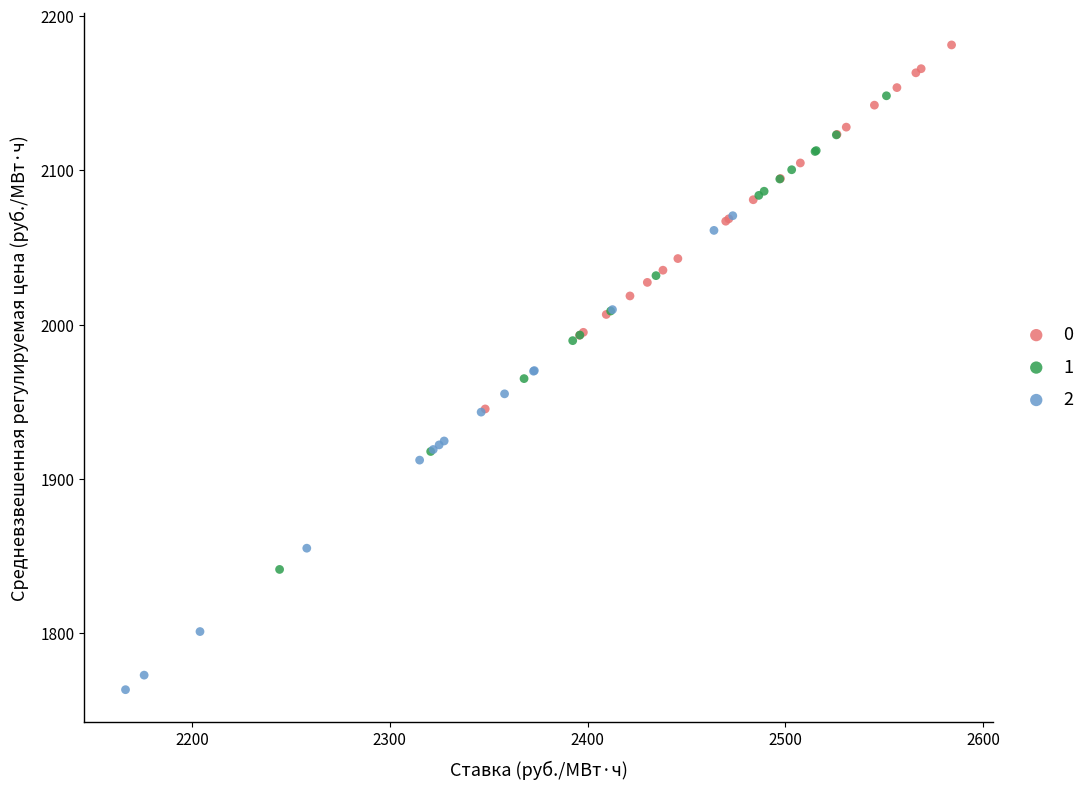

Which series reaches the maximum Y coordinate?

0